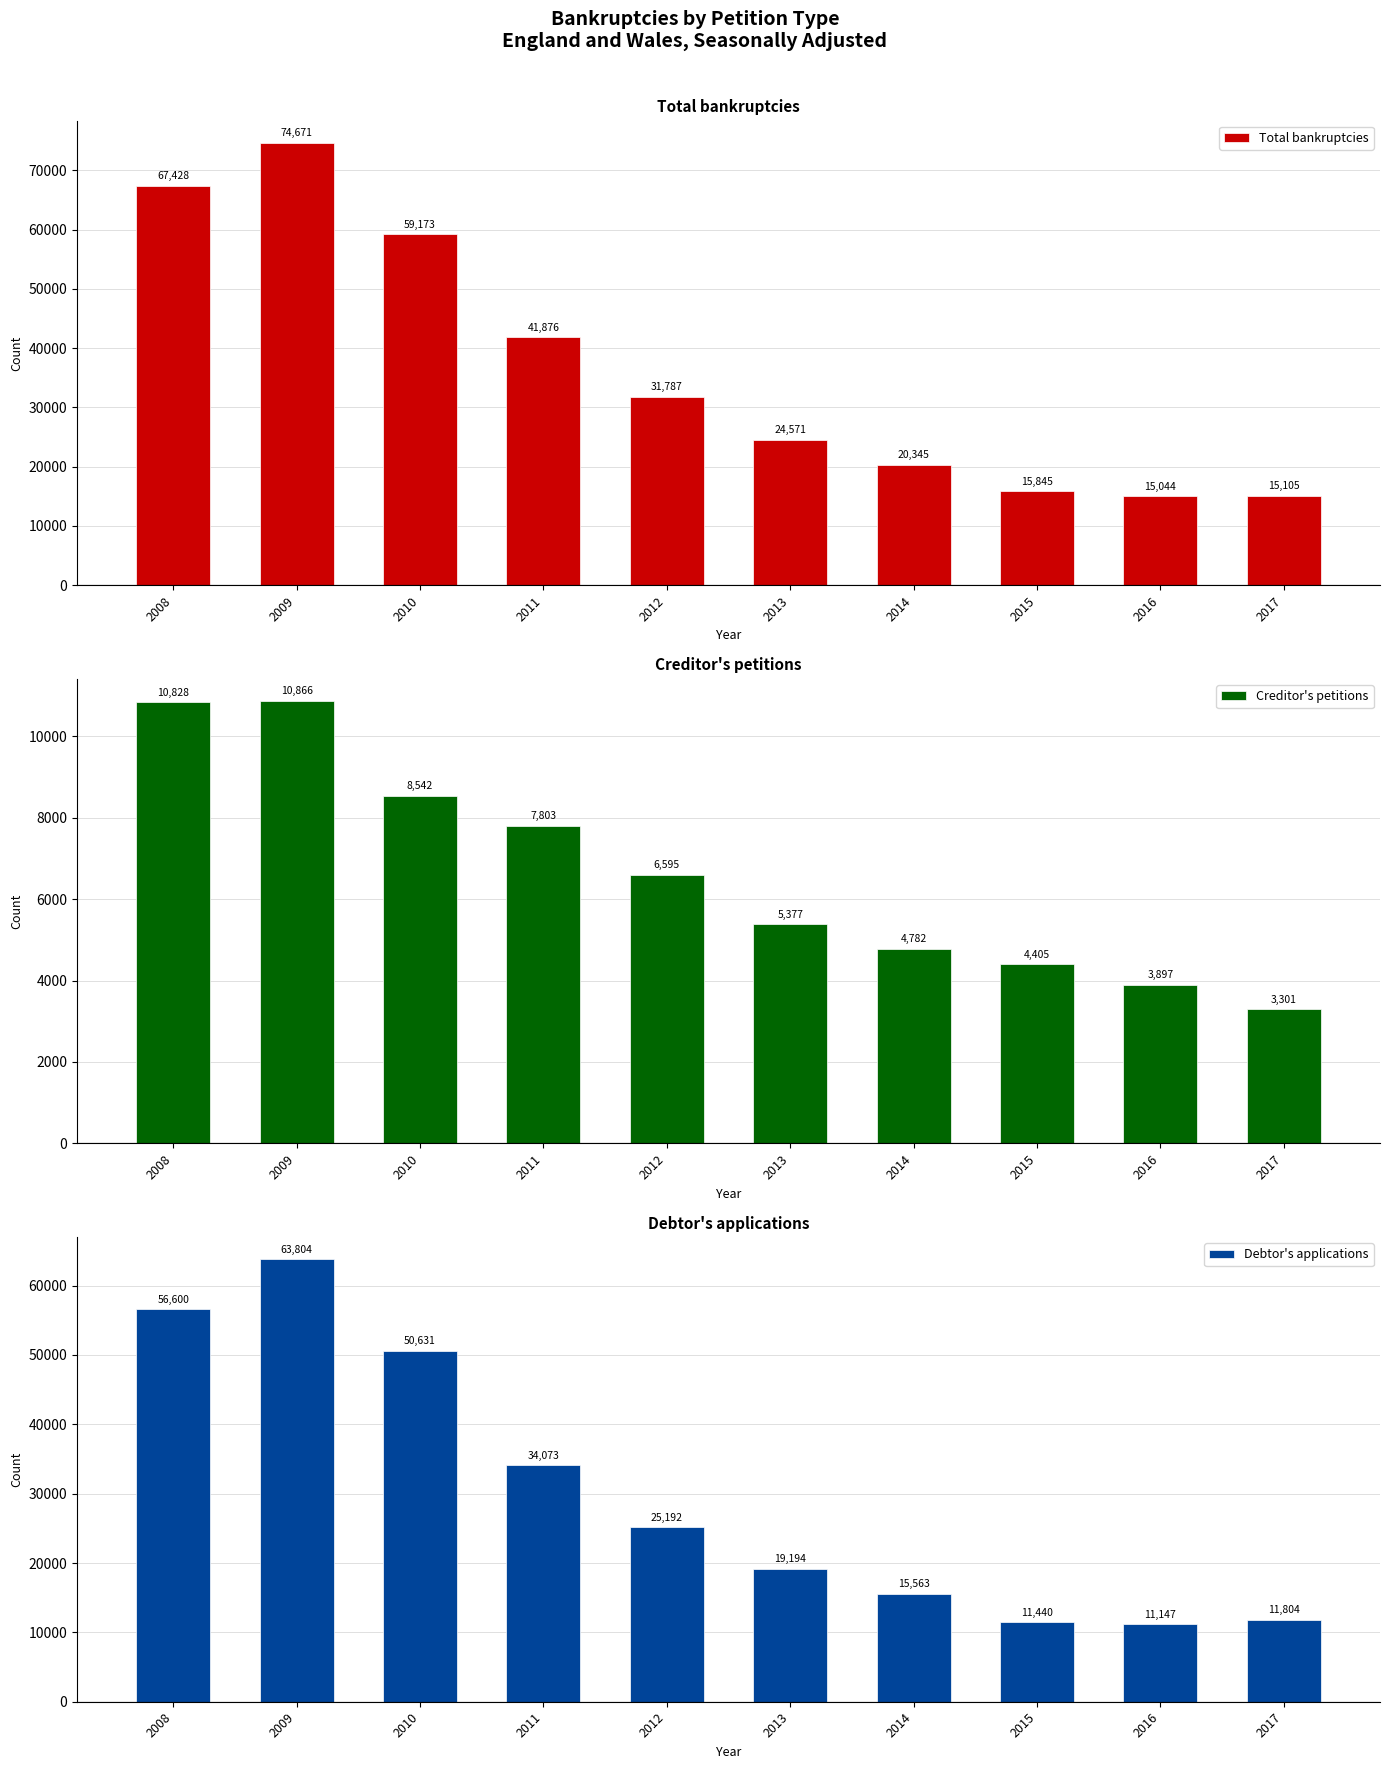

What is the value of the Total bankruptcies bar at the 1st from the left?

67428